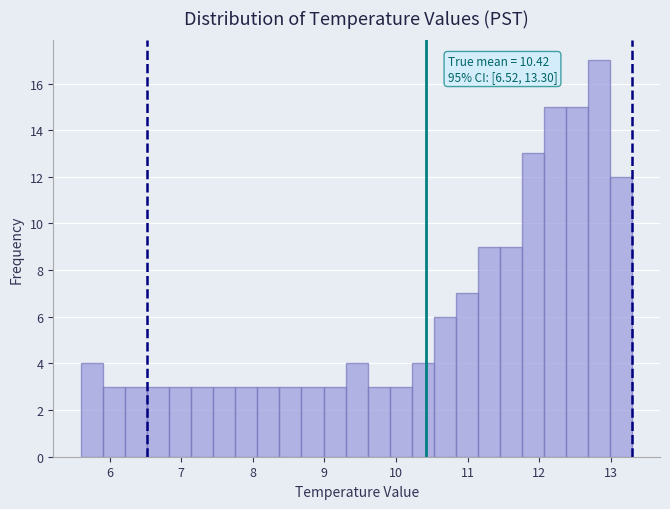

Read against the x-axis, roughly where is the centre of the tallest bar?

12.8